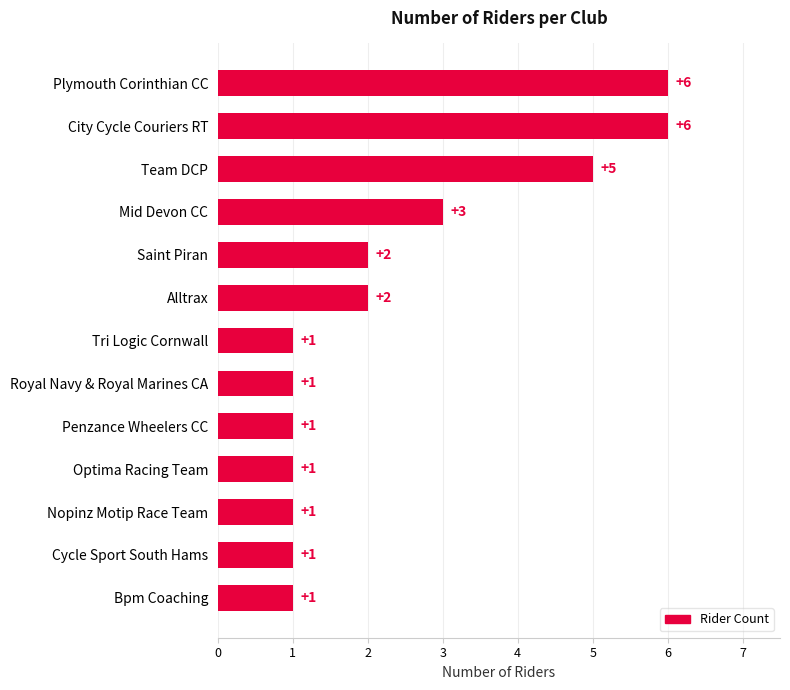

Does the chart contain stacked bars?

No